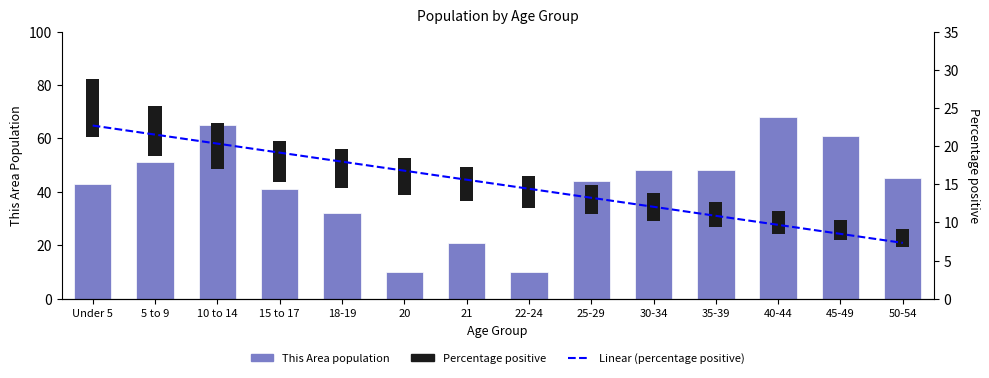

What value does the This Area series have at 22-24?

10.0